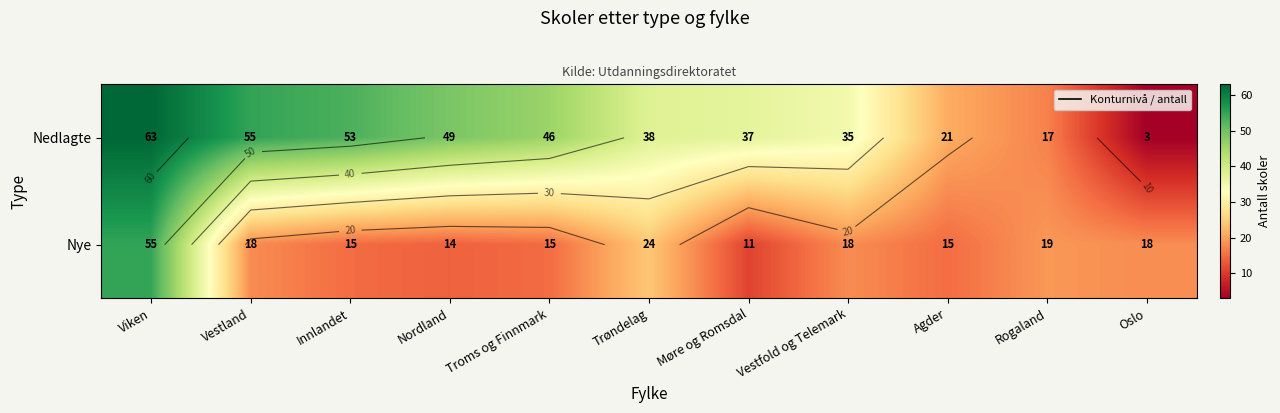

What is the sum of all Nye values?

222